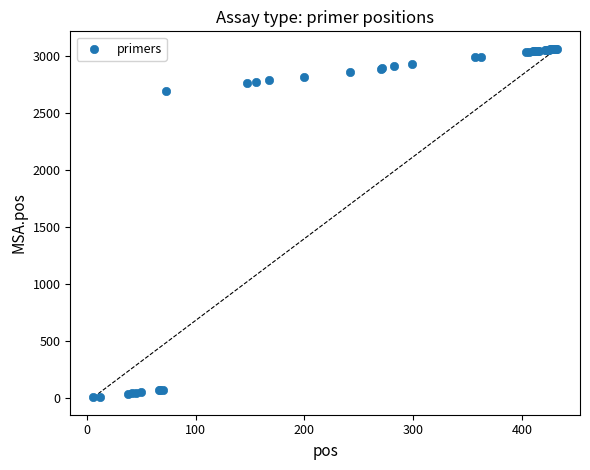

What Y value in the scatter plot is closest to 1535?

2693